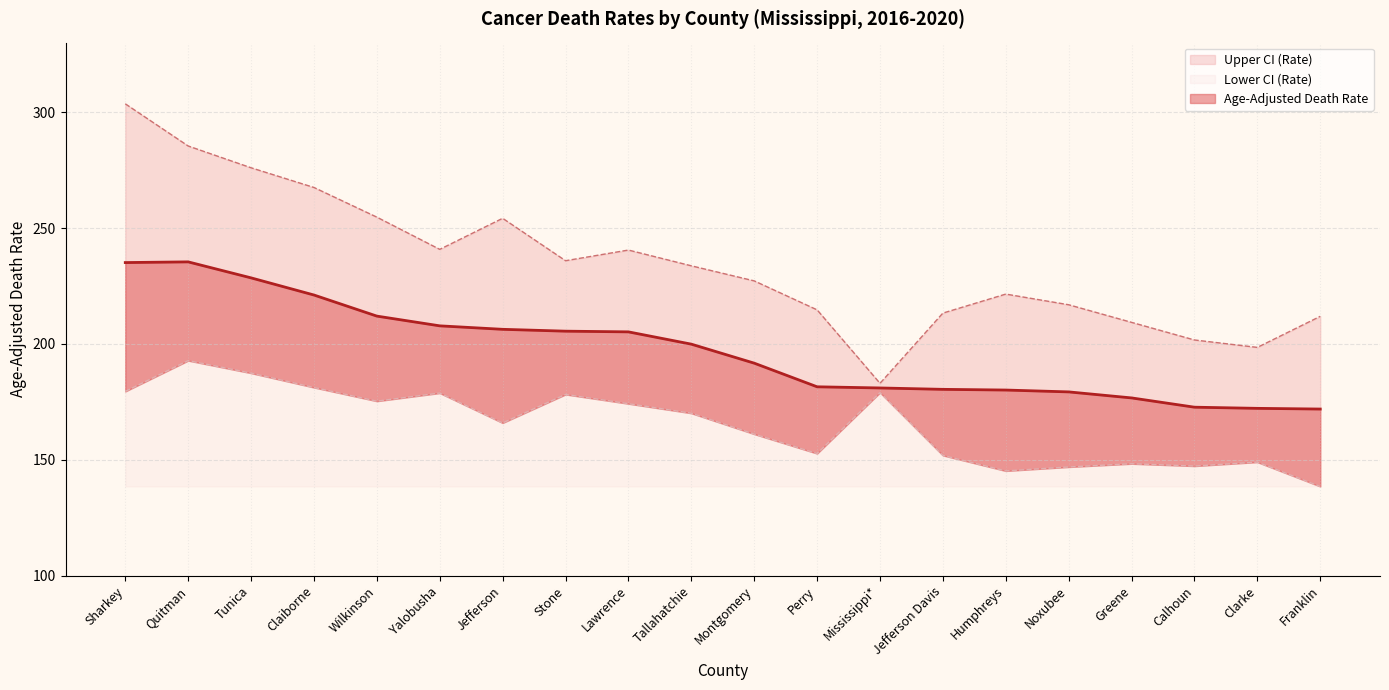

Reading left to right, list all the values displayed in this chart.

Age-Adjusted Death Rate: 235.1	235.4	228.5	221.1	212.0	207.8	206.3	205.5	205.2	199.9	191.7	181.5	181.0	180.4	180.1	179.3	176.7	172.7	172.2	171.9
Upper CI (Rate): 303.6	285.4	276.0	267.5	254.7	240.8	254.2	235.9	240.5	233.7	227.2	214.7	183.0	213.3	221.5	216.9	209.3	201.7	198.5	211.9
Lower CI (Rate): 179.5	192.8	187.4	181.2	175.3	178.8	165.9	178.2	174.2	170.1	161.1	152.7	179.0	151.9	145.2	146.9	148.3	147.3	149.0	138.5